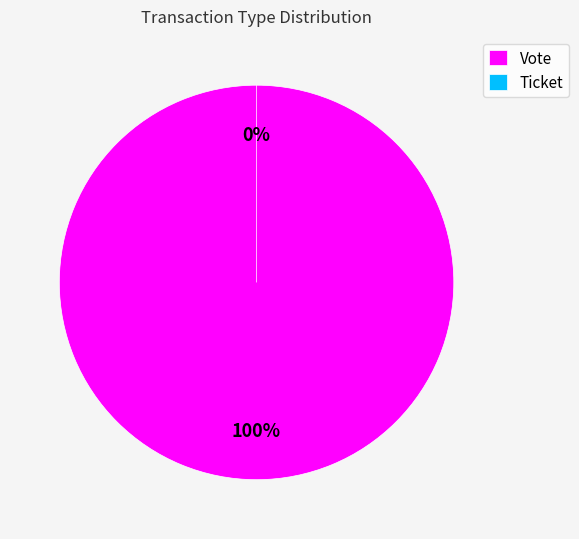

Rank the categories by value from lowest to highest.

Ticket, Vote